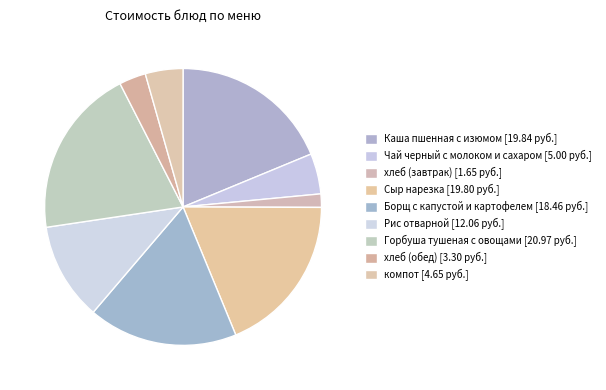

Does Горбуша тушеная с овощами represent more than half of the total?

No